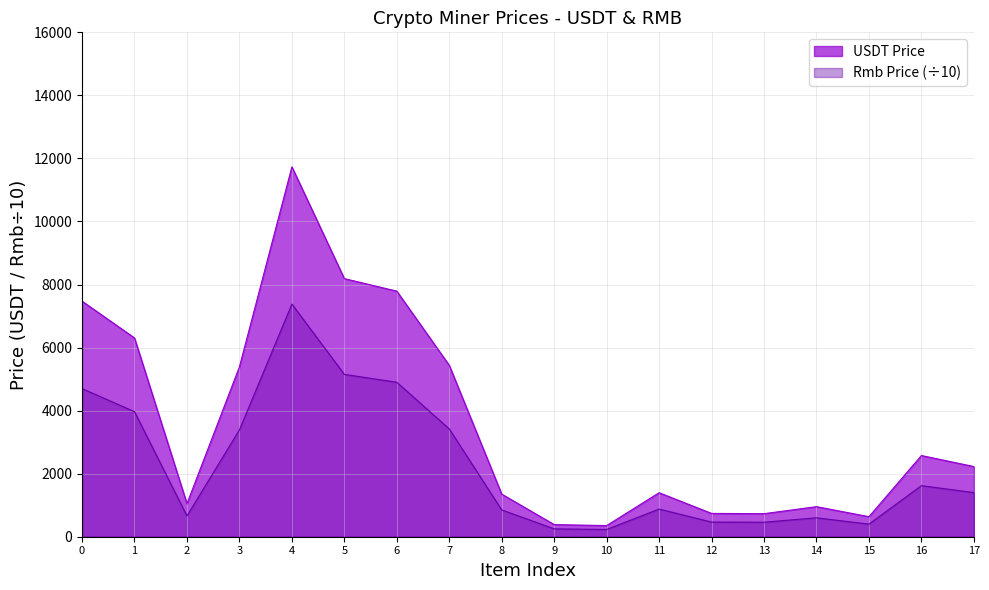

In USDT Price, how many points are higher than both neighbors (excluding endpoints)?

4